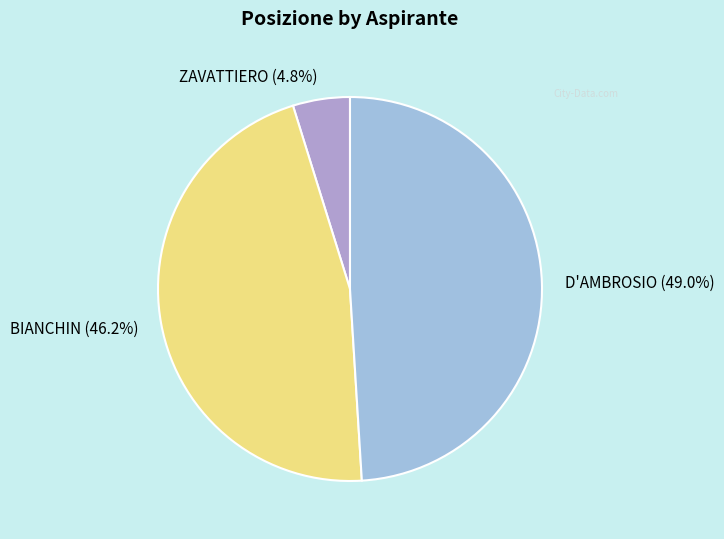

To the nearest percent, what portion does BIANCHIN represent?

46%